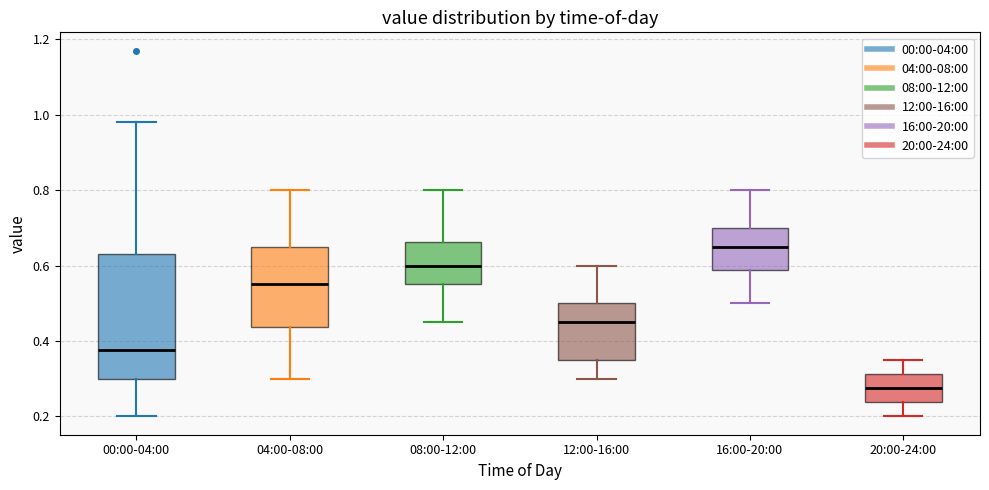

Which box is the tallest, from its lower edge to its upper edge?

00:00-04:00